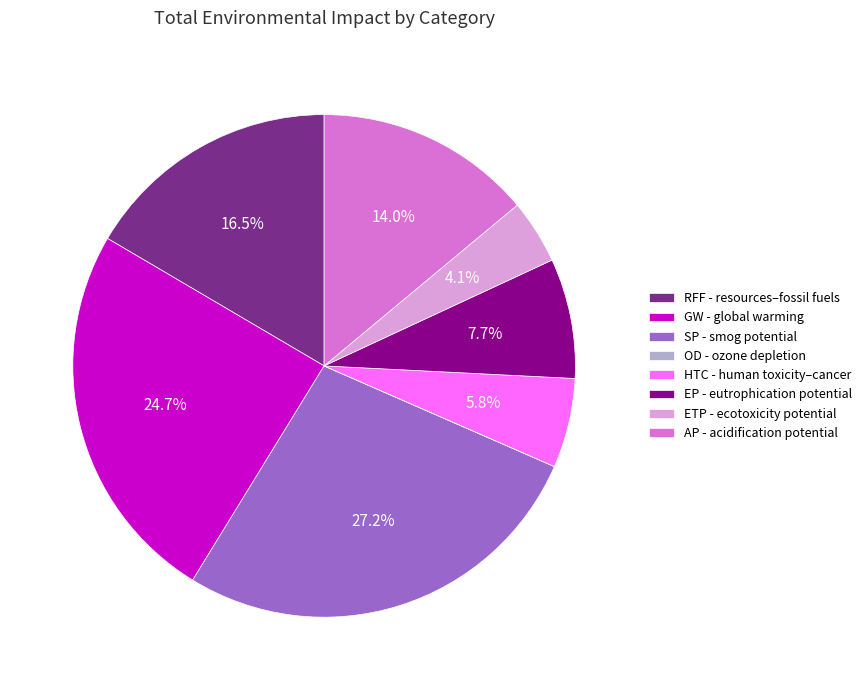

Is there a majority slice in this chart?

No